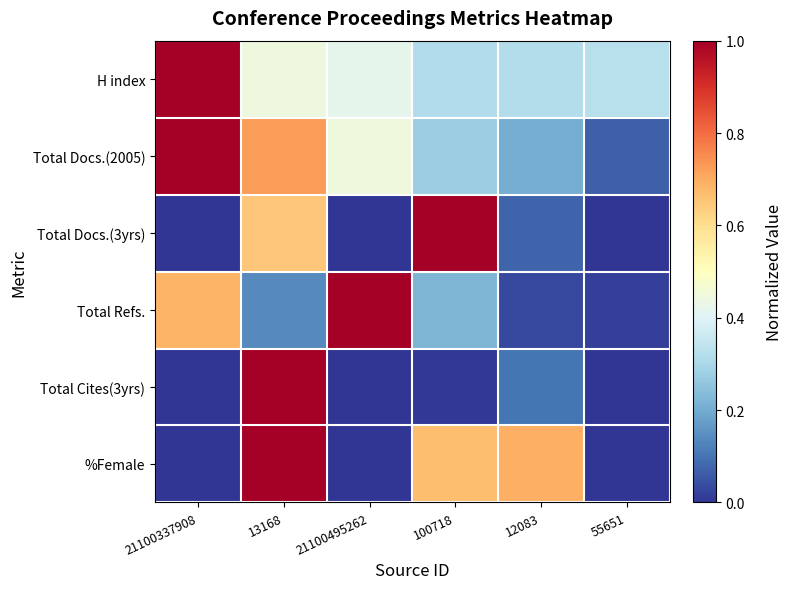

At which category does the chart reach its minimum across all series?

21100337908